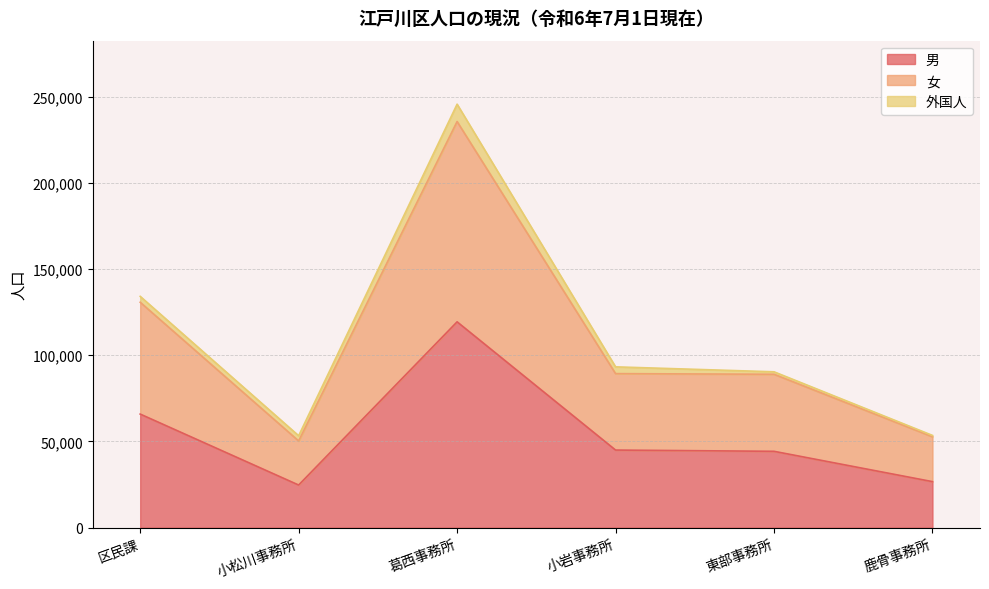

Rank the categories by 女 value from highest to lowest.

葛西事務所, 区民課, 小岩事務所, 東部事務所, 鹿骨事務所, 小松川事務所